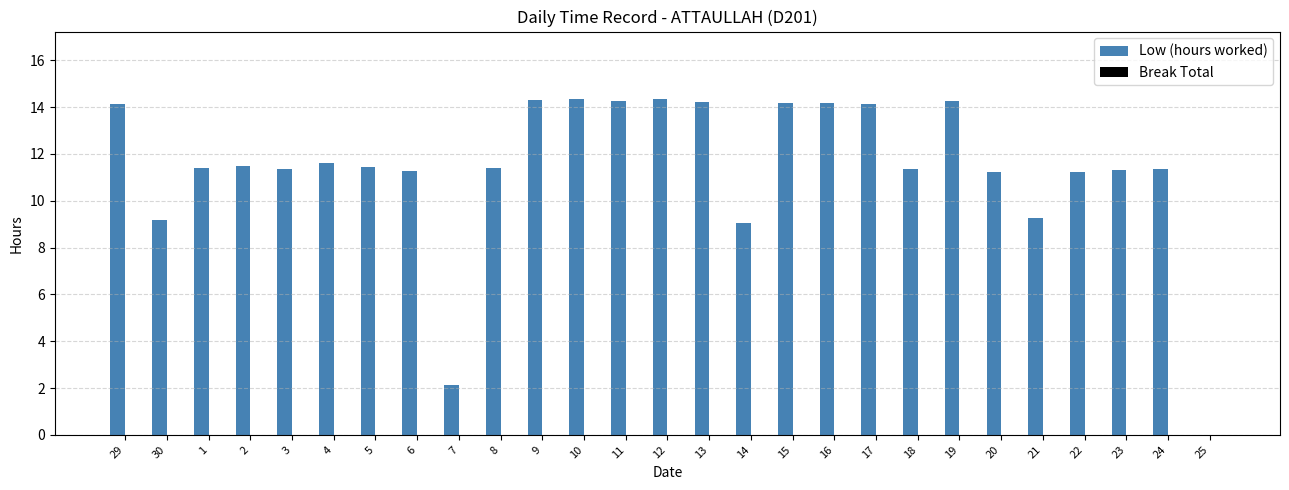

What is the maximum value shown in the chart?

14.4